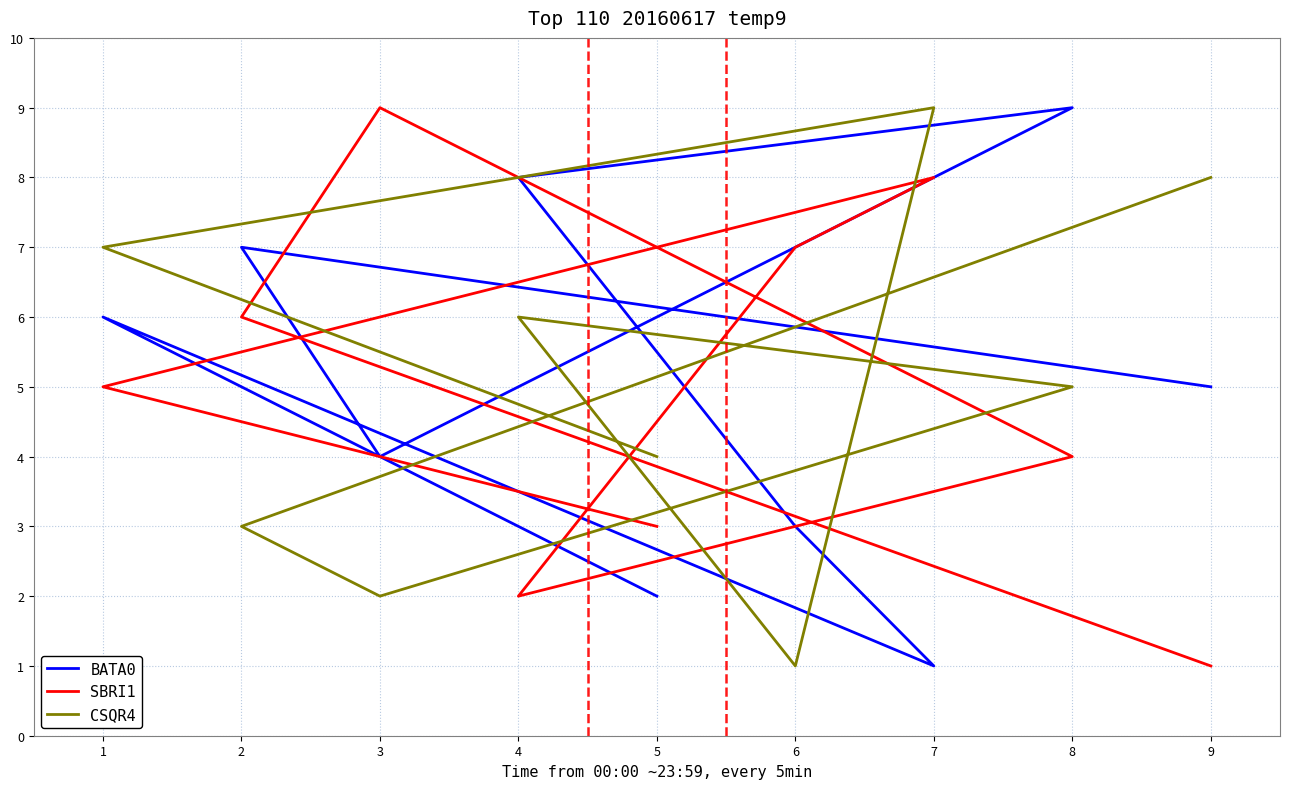

List the series in order of their peak value, lowest first.

BATA0, SBRI1, CSQR4